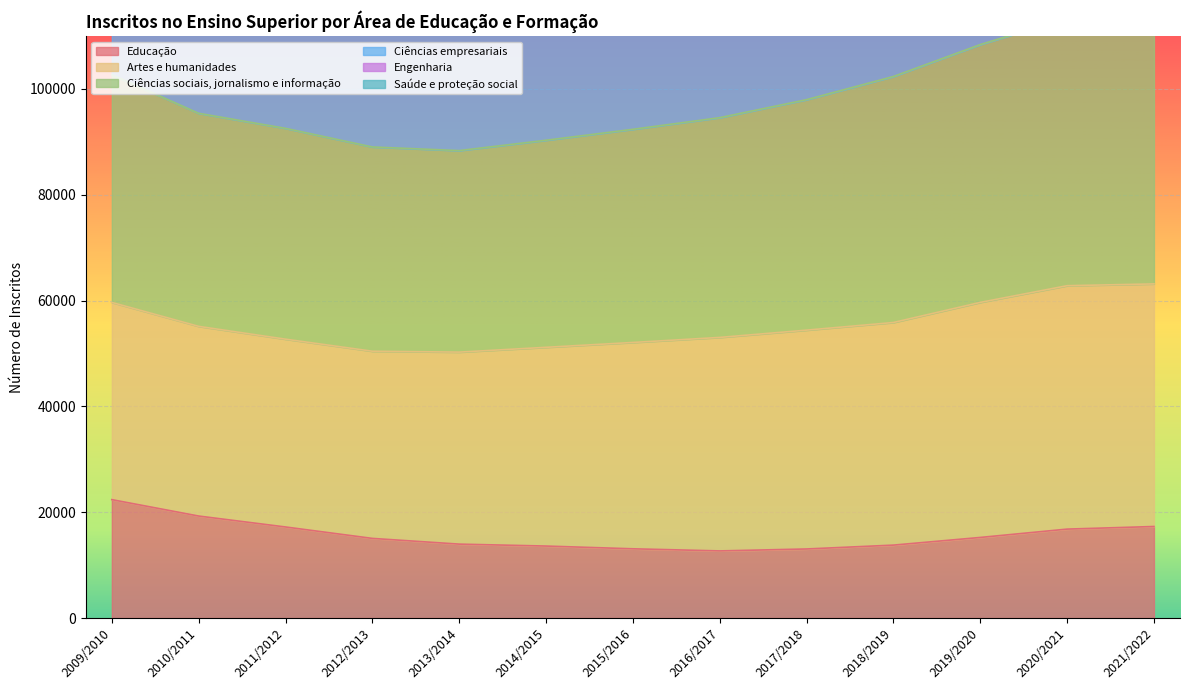

What is the lowest value of the Educação series?

12685